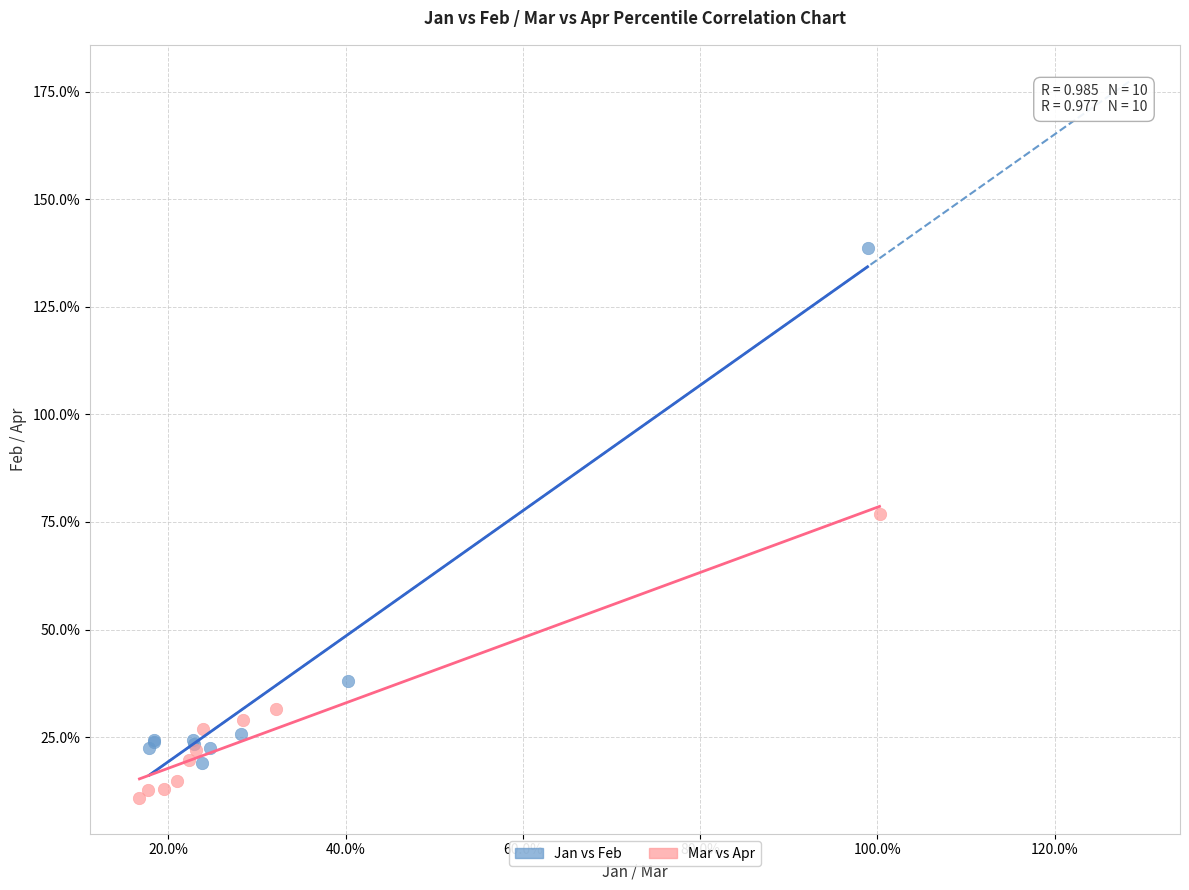

Which series contains the highest Y value?

Jan vs Feb